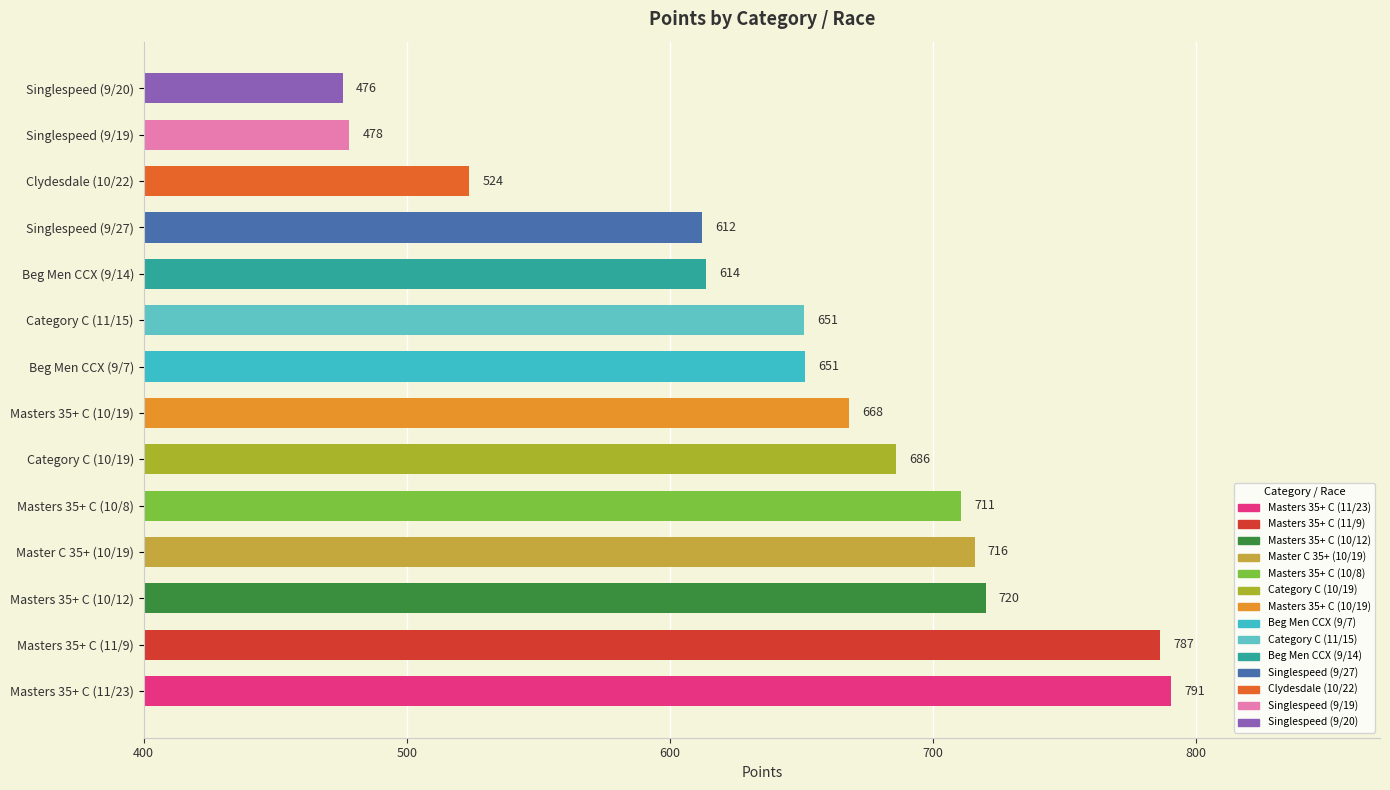

Which label corresponds to the smallest value in the chart?

Singlespeed (9/20)